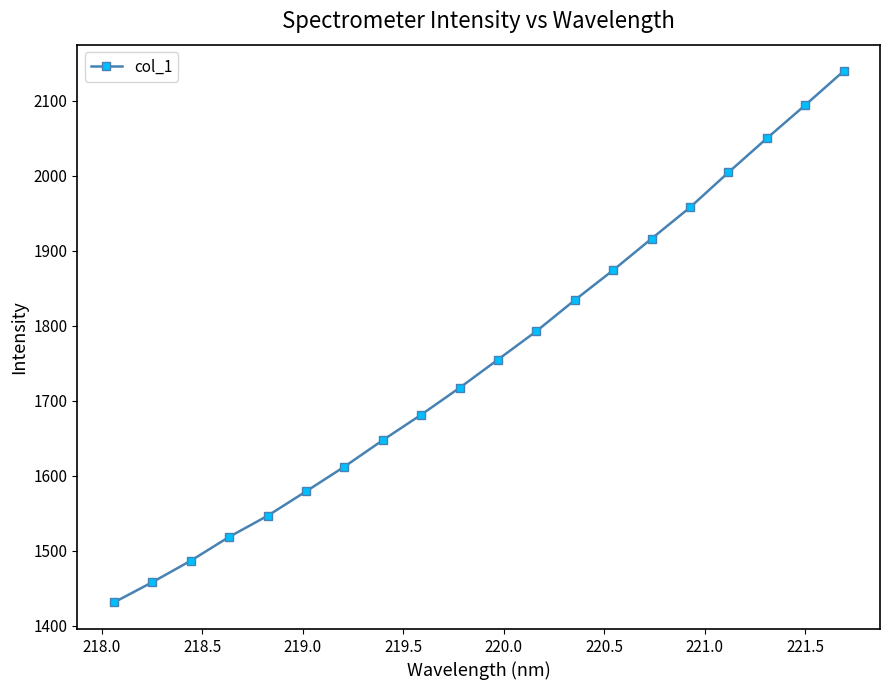

What is the average value?

1754.7